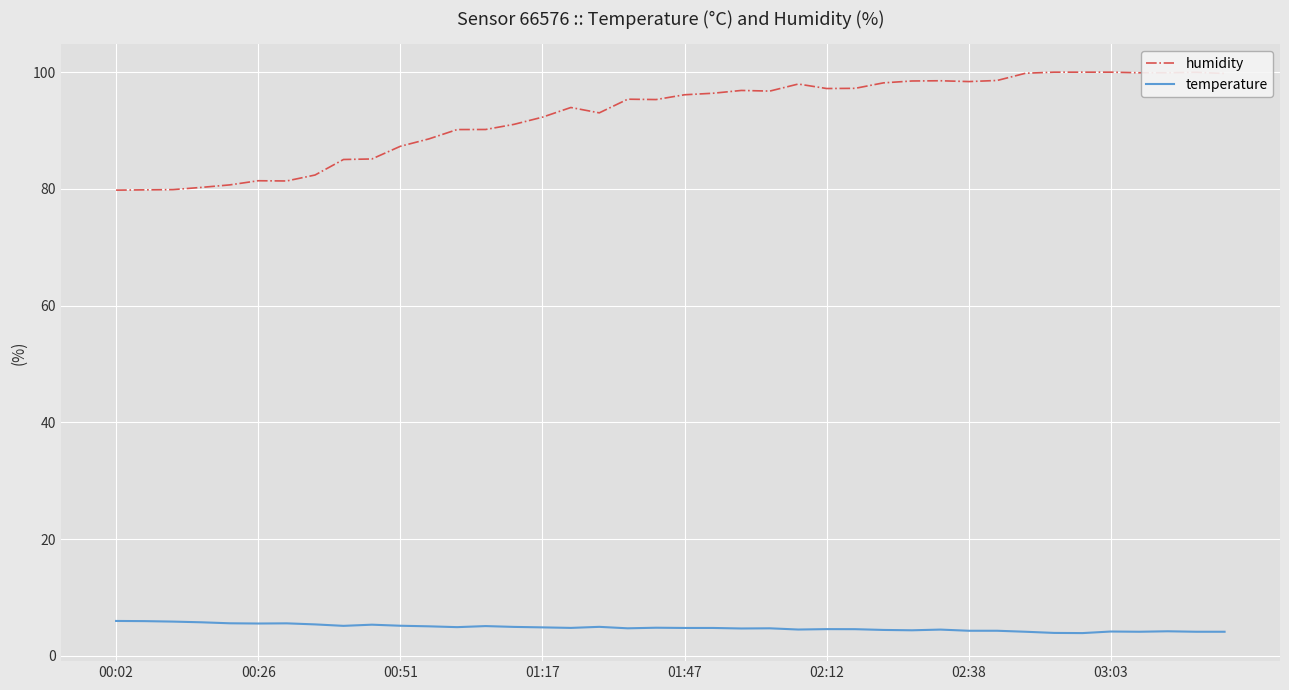

What is the highest value of the temperature series?

6.0